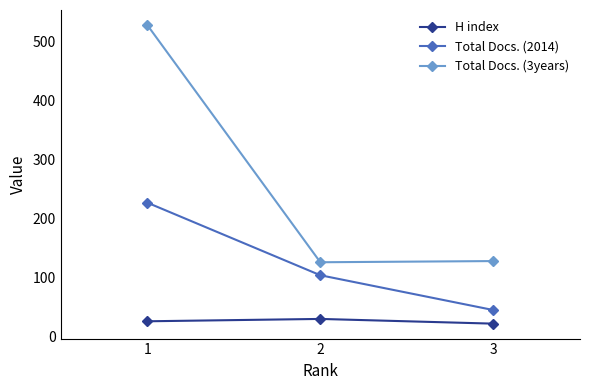

List the series in order of their peak value, lowest first.

H index, Total Docs. (2014), Total Docs. (3years)